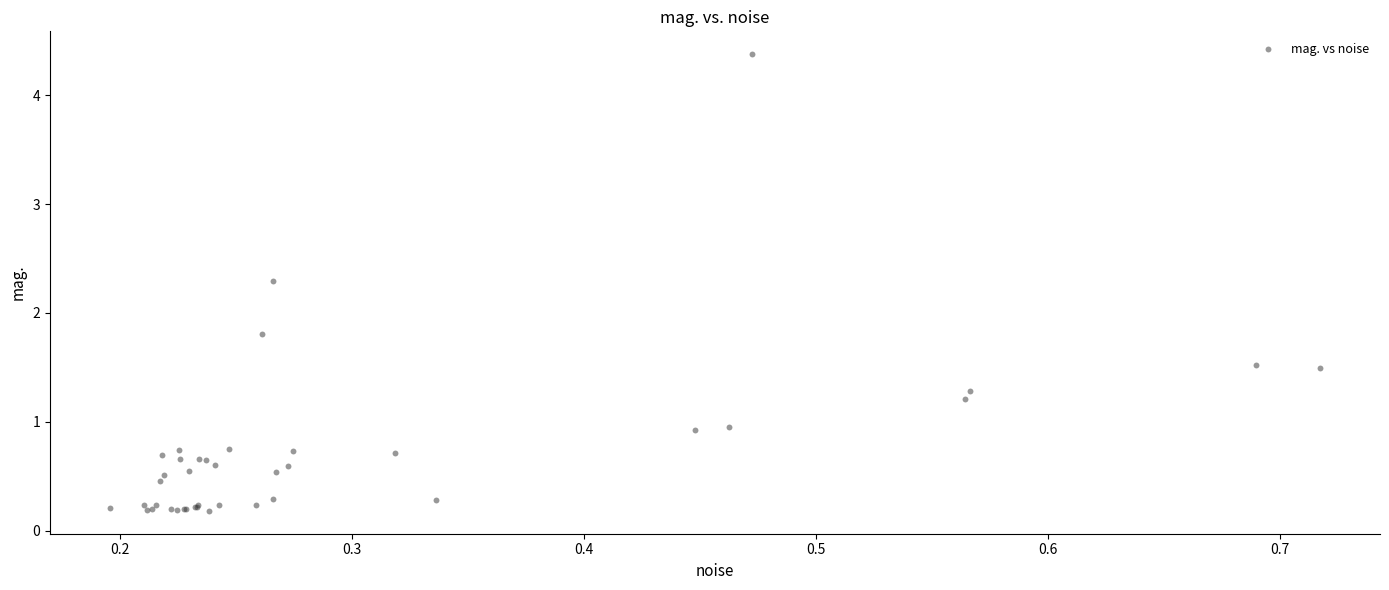

What Y value in the scatter plot is closest to 2?

1.8